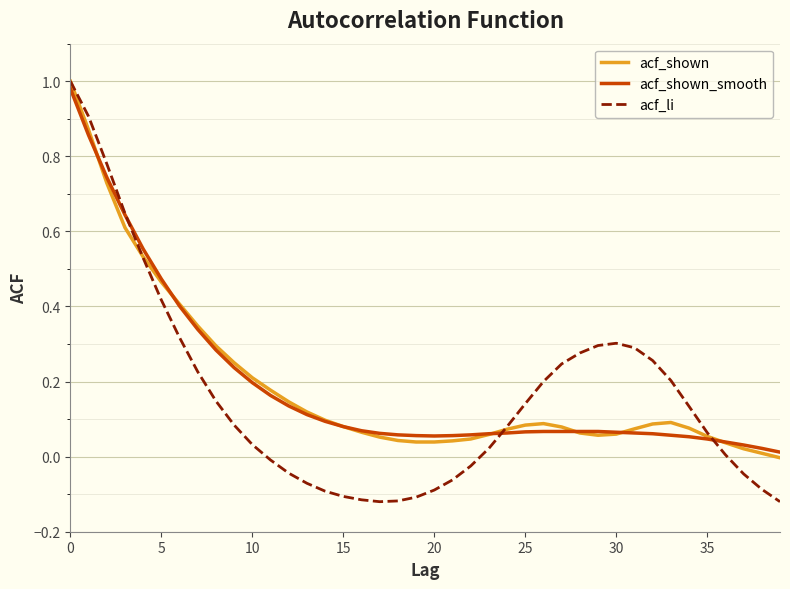

Which series has the largest range (max minus min)?

acf_li